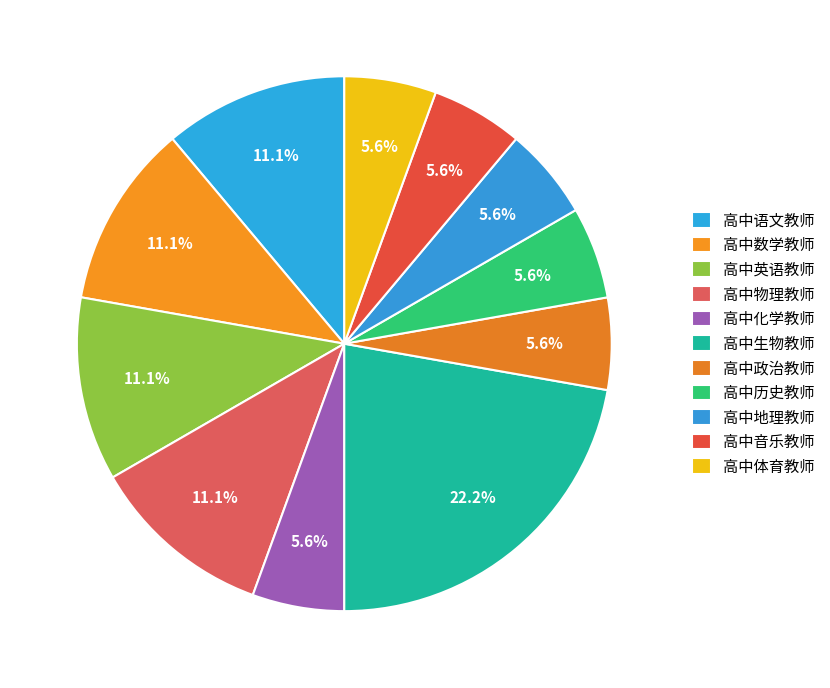

To the nearest percent, what is the average slice percentage?

9%